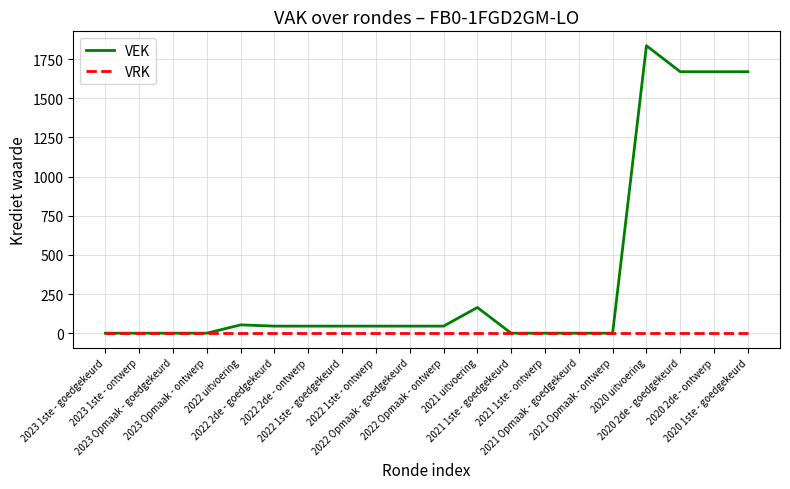

Where does the VEK series first go above 45?

2022 uitvoering